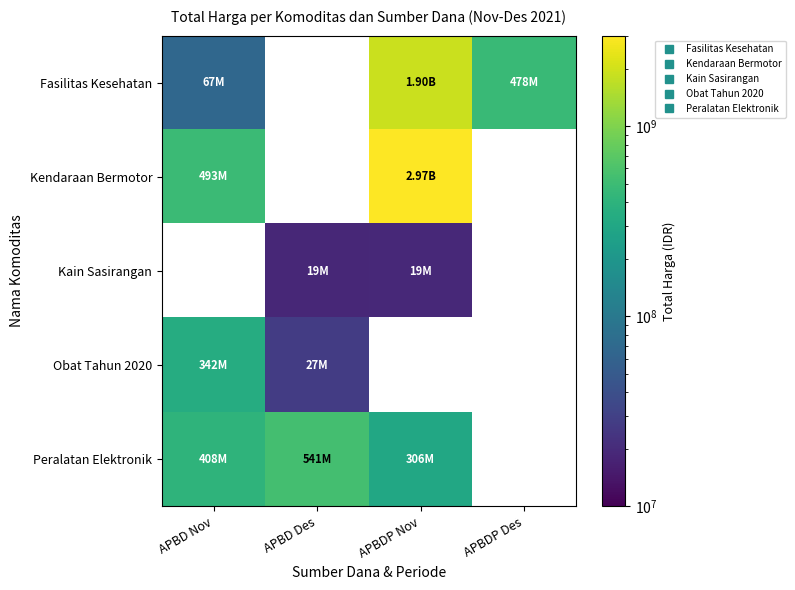

Which has a higher value, APBD Des or APBD Nov?

APBD Nov